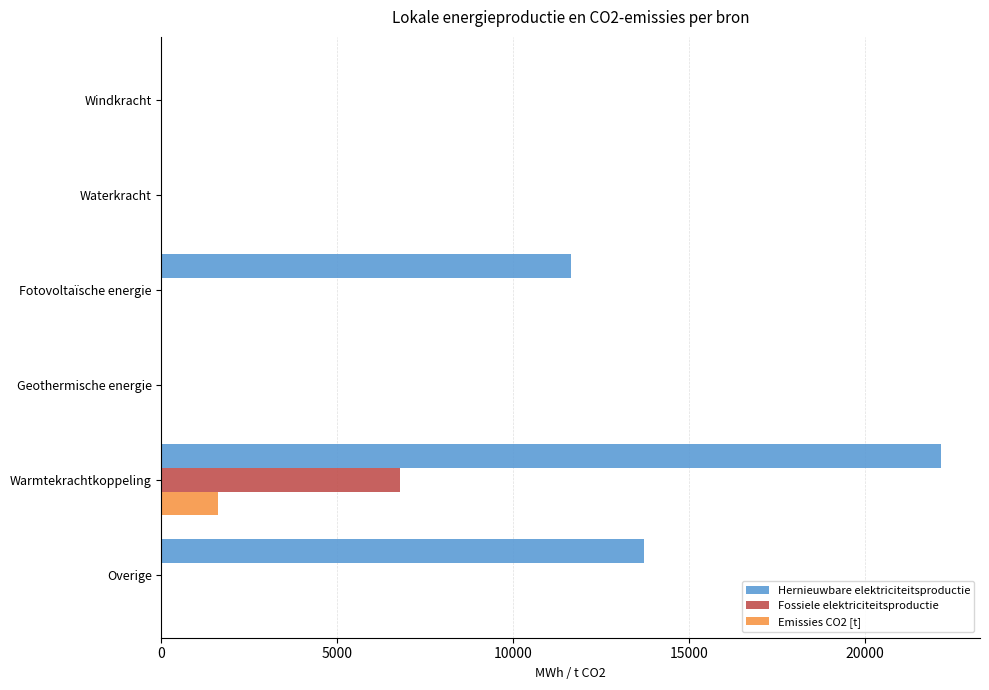

The value of Fossiele elektriciteitsproductie at Warmtekrachtkoppeling is 6777.0. True or false?

True